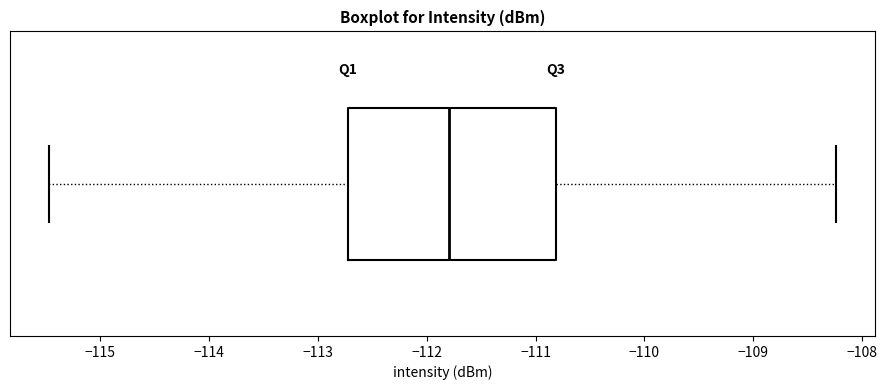

Where does the right whisker of the box end on the x-axis? The values are not printed on the chart, so give them approximately, as read against the axis.

-108.2